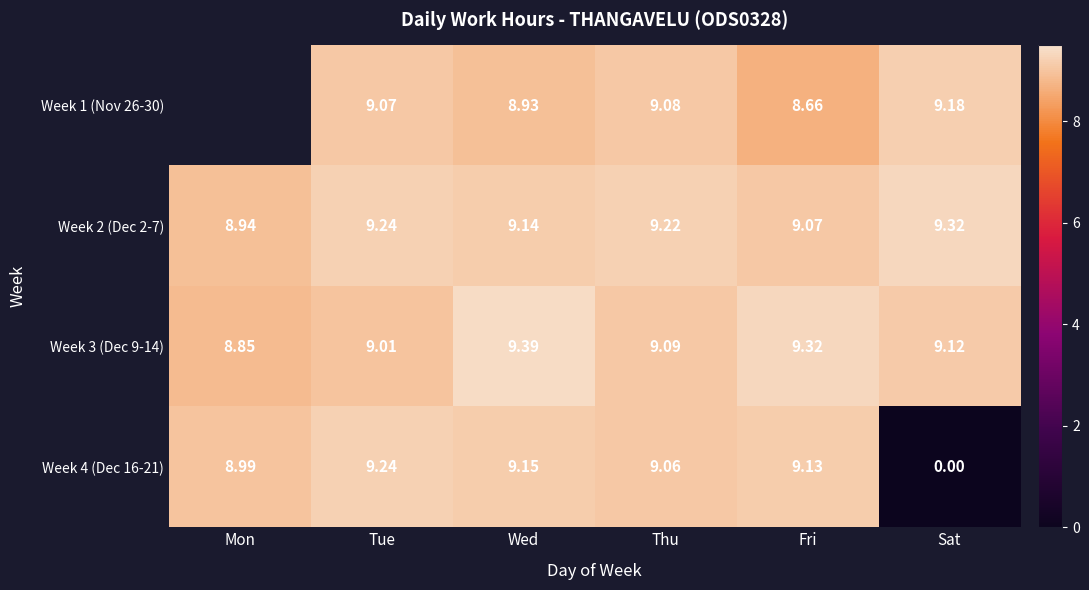

At Thu, list the series in order from smallest to largest.

Week 4 (Dec 16-21), Week 1 (Nov 26-30), Week 3 (Dec 9-14), Week 2 (Dec 2-7)